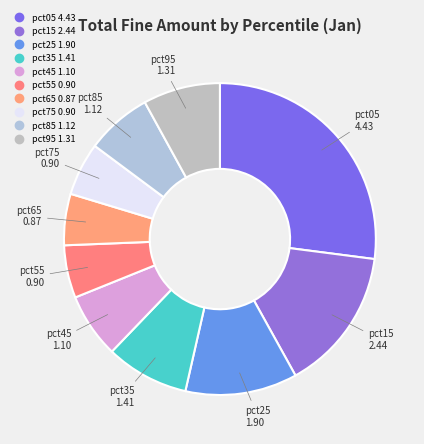

How many segments does this pie chart have?

10